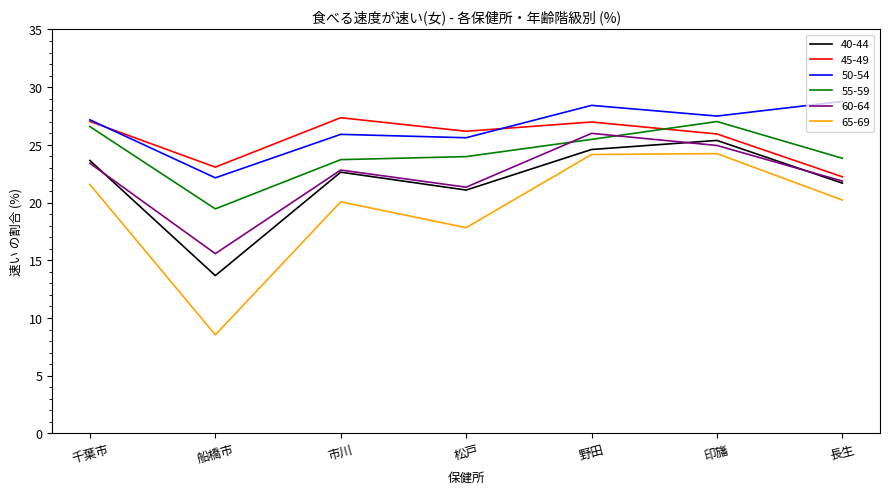

At which label is 60-64 closest to 20?

松戸